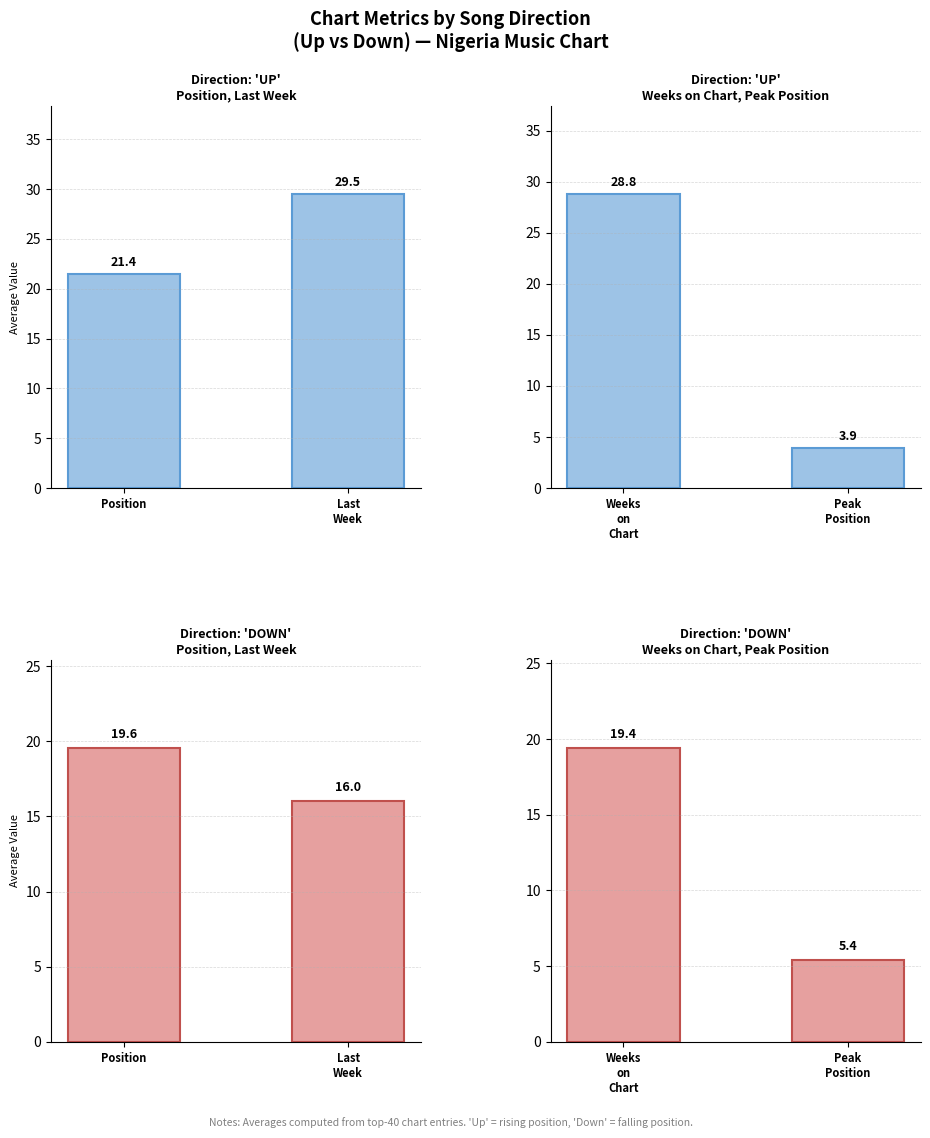

What is the difference between the maximum and minimum values in the down - Weeks on Chart, Peak Position series?

14.0